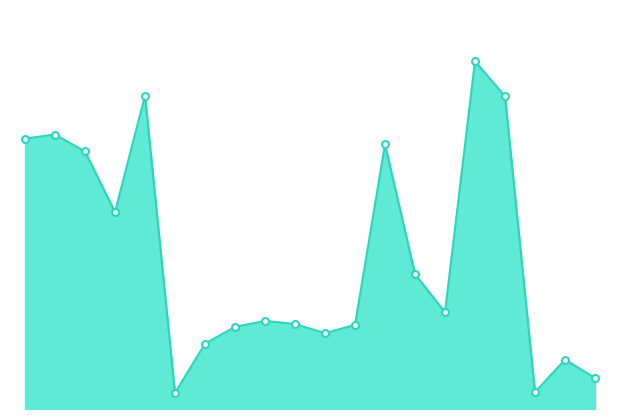

How many lines are shown in the chart?

1